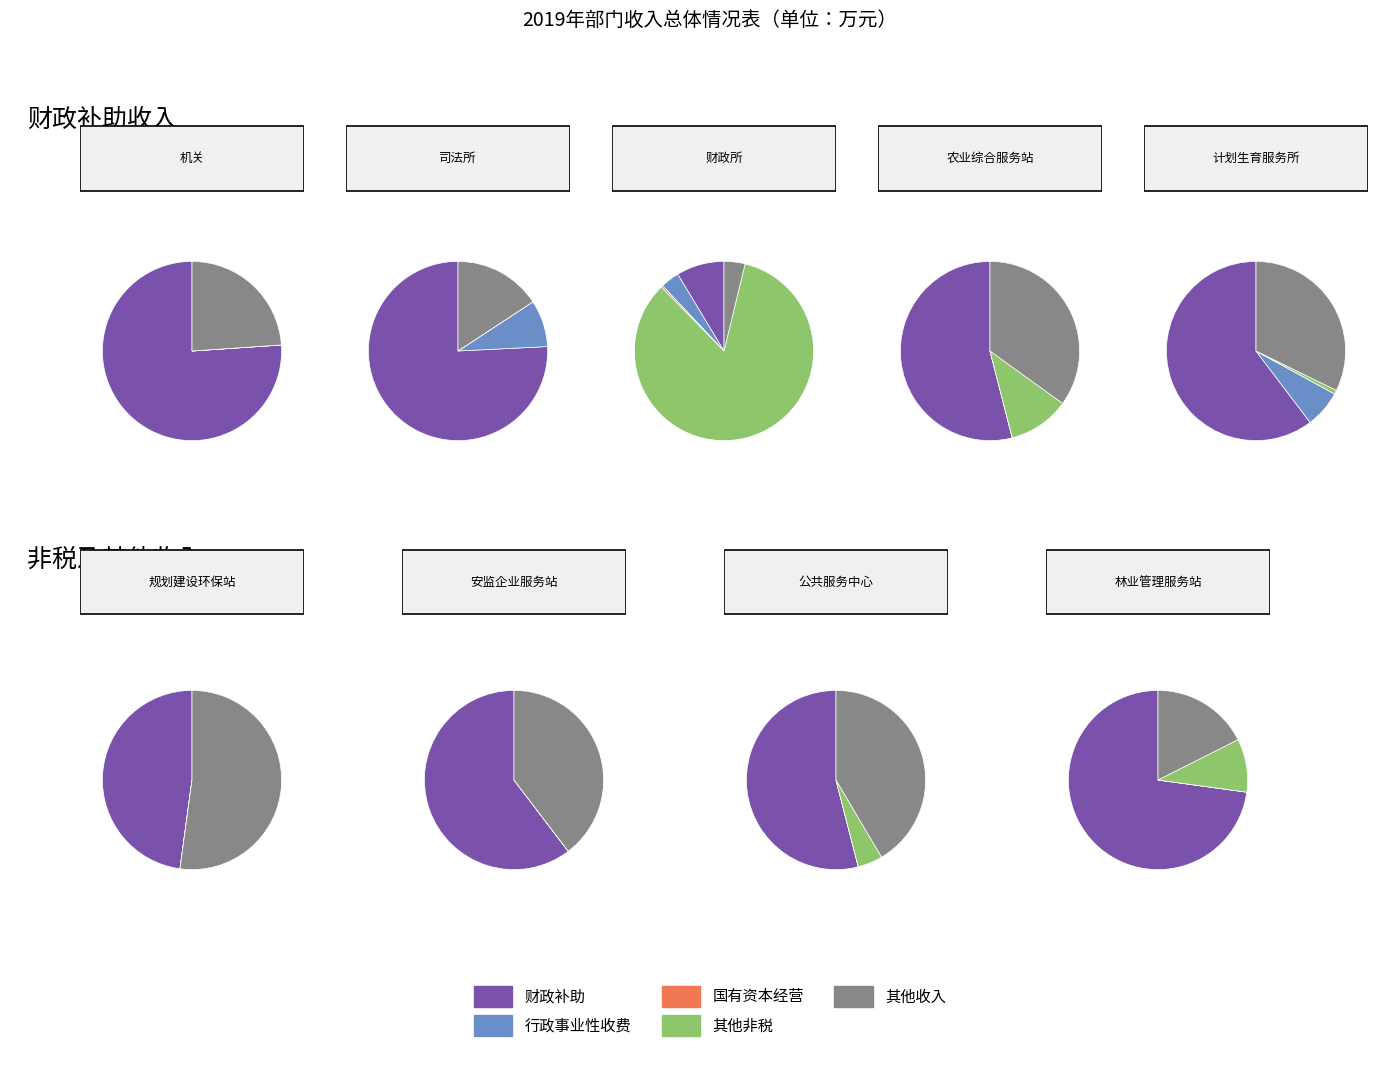

Which has a higher value, 官桥镇财政所 or 官桥镇计划生育服务所?

官桥镇财政所